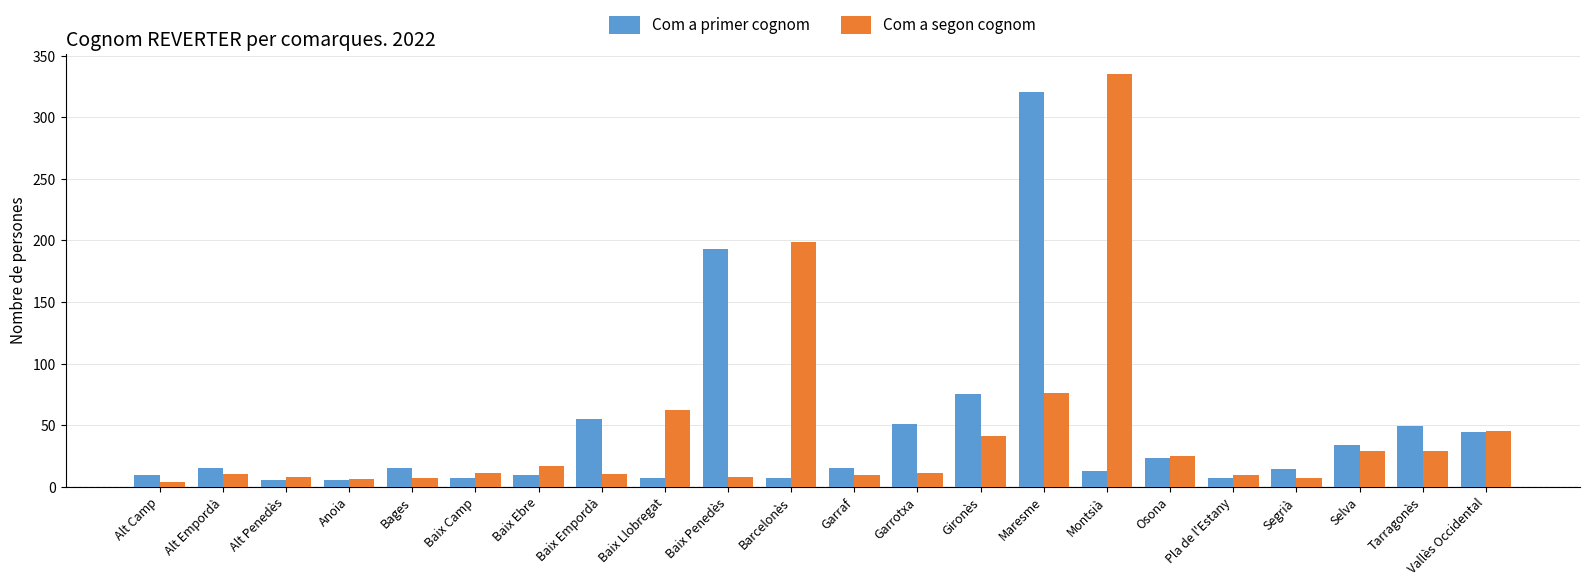

What is the maximum value for Com a primer cognom?

321